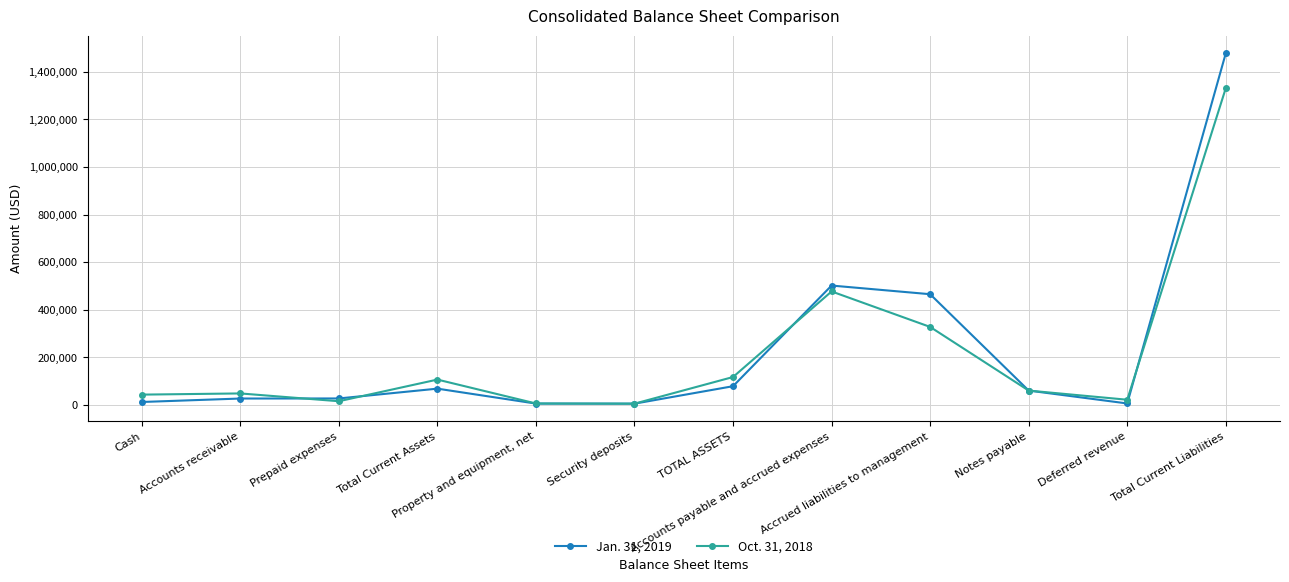

What value does the Jan. 31, 2019 series have at Security deposits?

5000